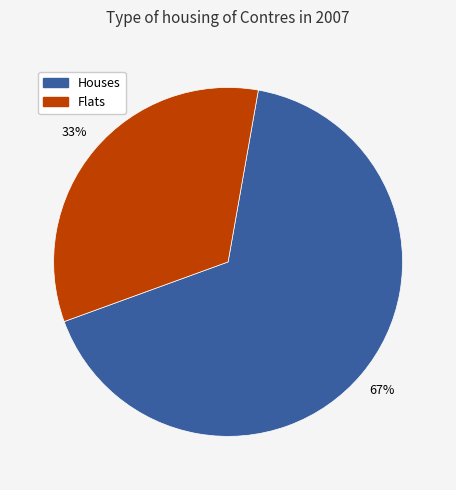

Which category has the biggest portion of the pie?

Houses